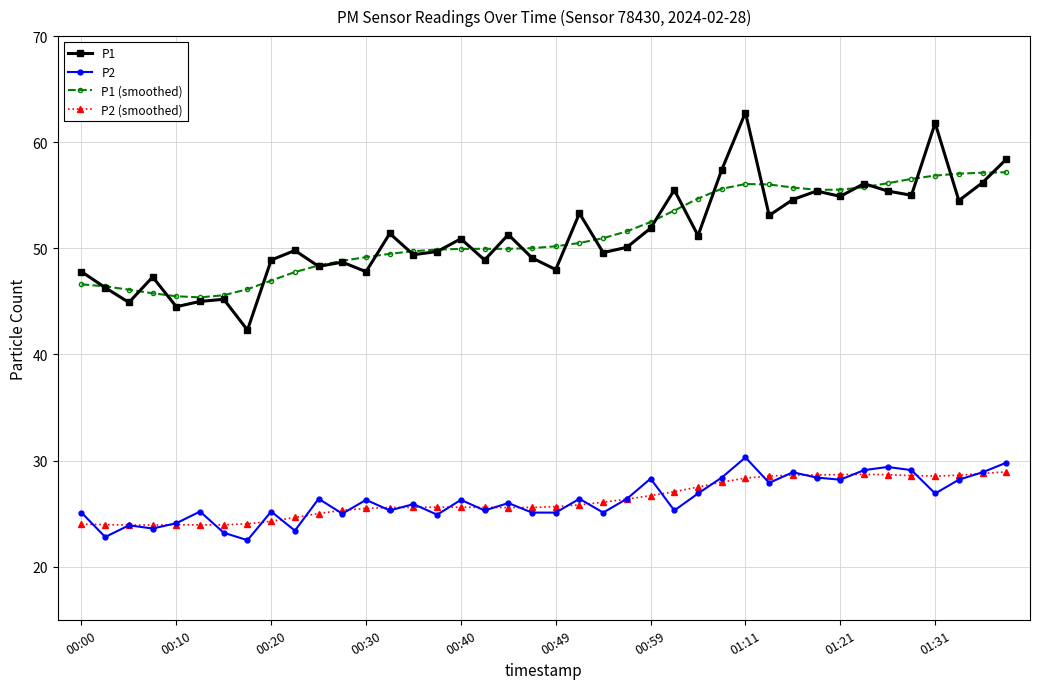

What is the value of the P2 (smoothed) point at the 36th from the left?

28.6